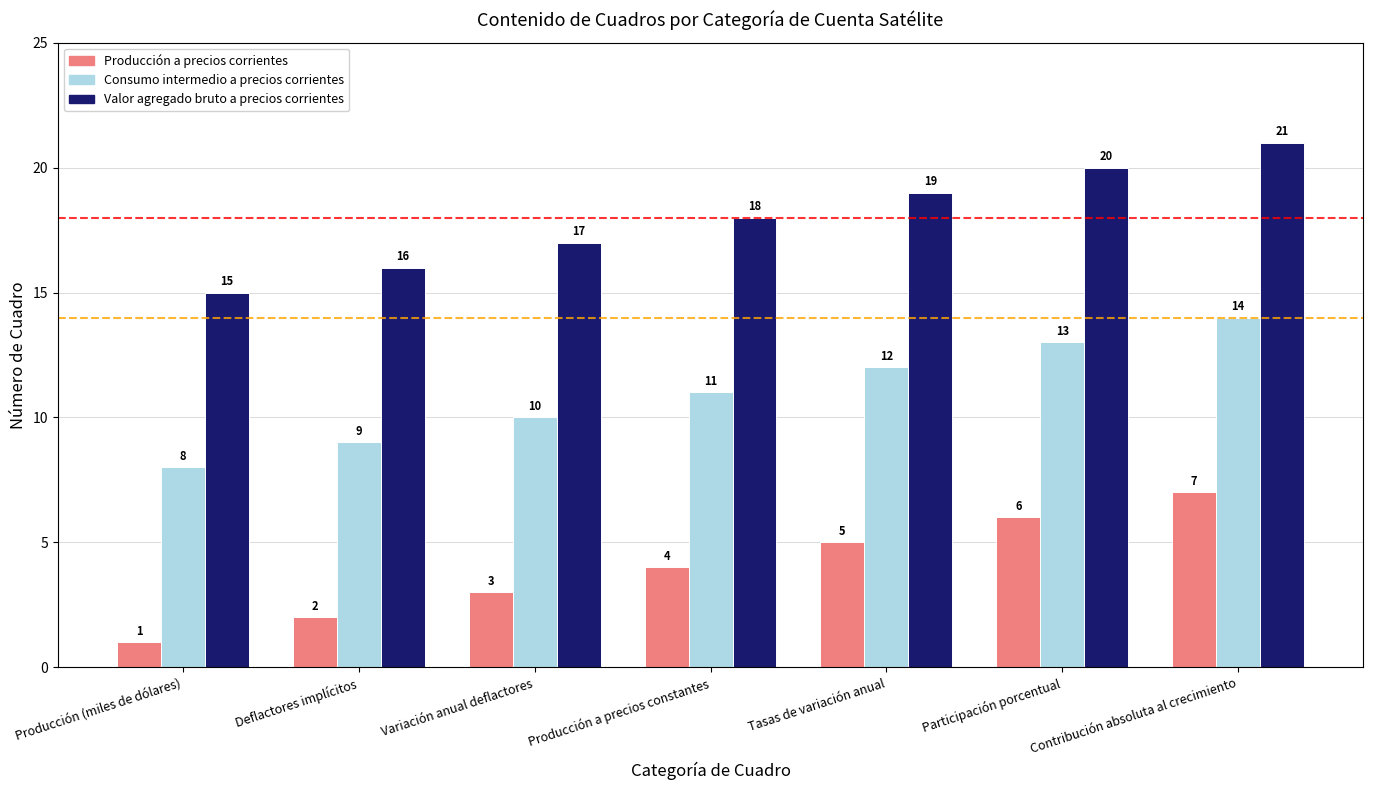

At which label is Producción a precios corrientes closest to 4?

Producción a precios constantes